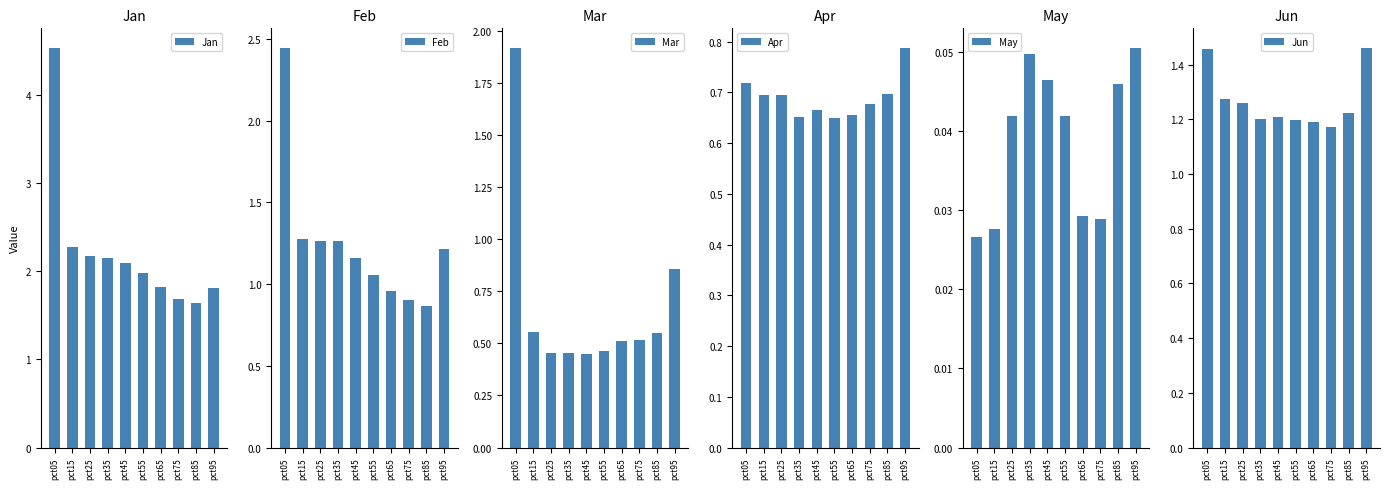

Between pct35 and pct45, which series saw the biggest shift?

Feb